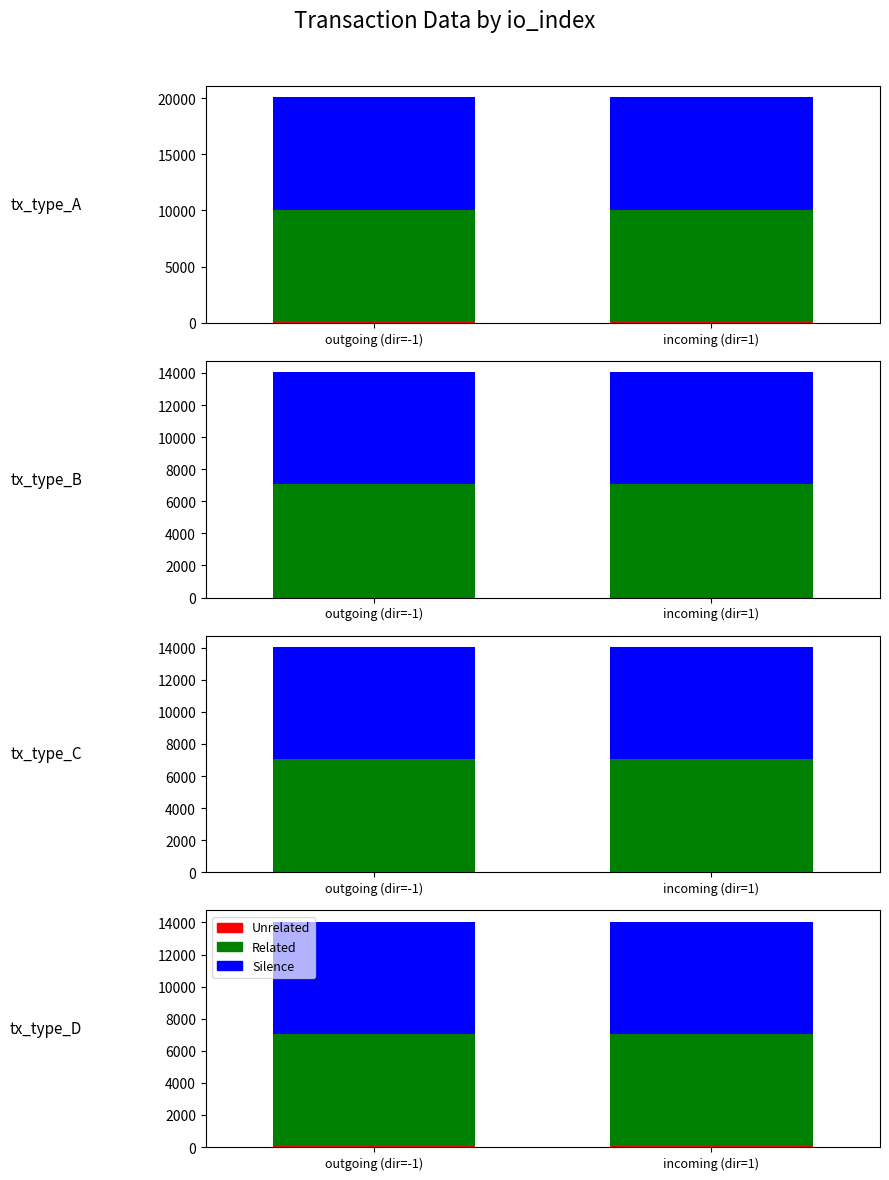

Does the chart contain stacked bars?

No